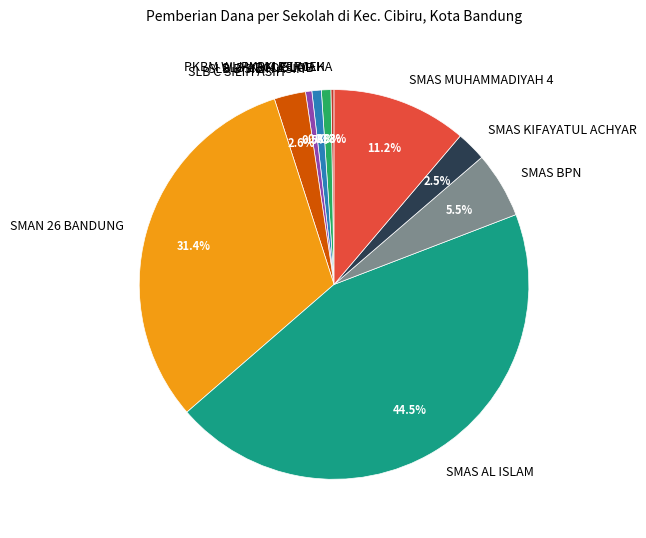

Which category has the biggest portion of the pie?

SMAS AL ISLAM